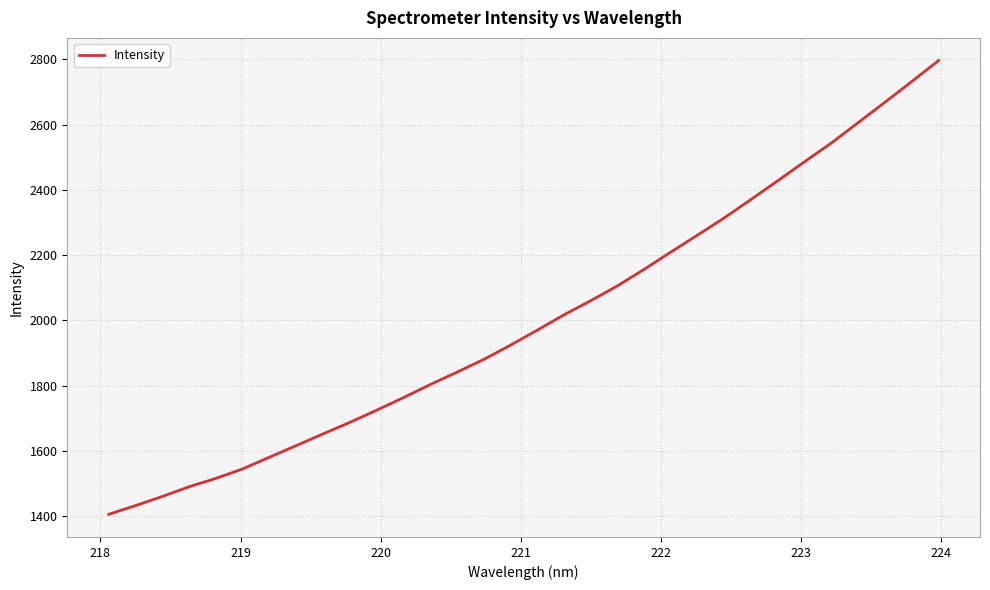

What is the maximum value shown in the chart?

2796.2